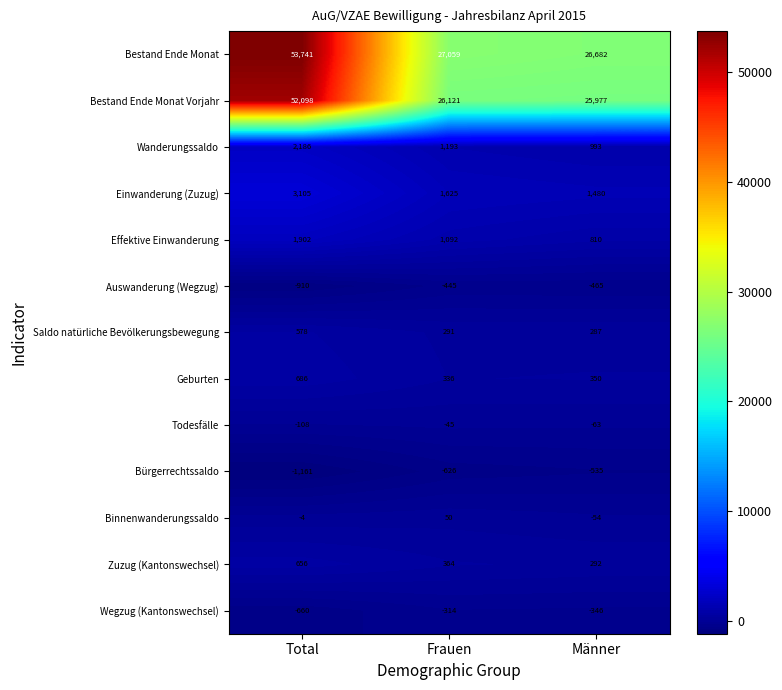

Read the Einwanderung (Zuzug) value at Männer, to the nearest 10.

1480